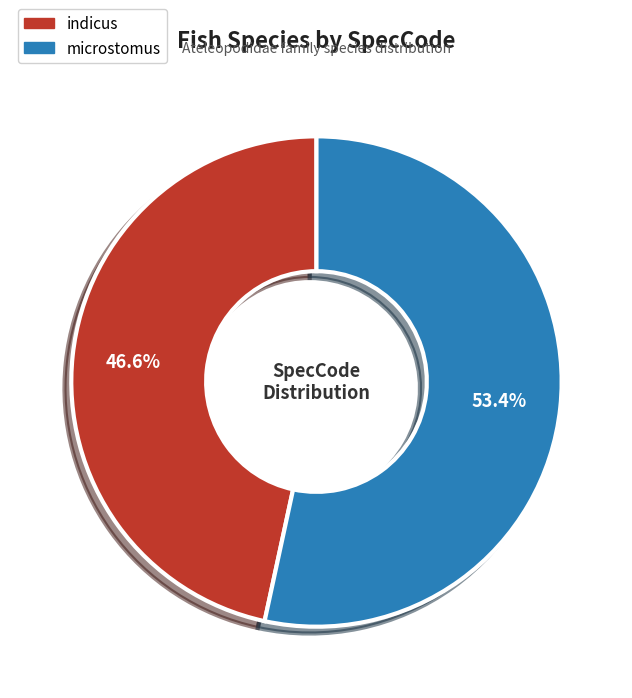

Which has a higher value, indicus or microstomus?

microstomus